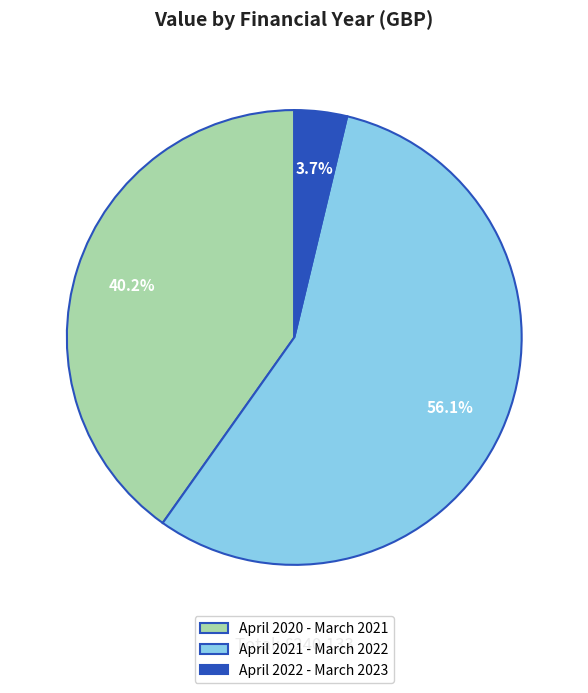

Approximately how many times larger is the value at April 2020 - March 2021 compared to April 2021 - March 2022?

0.7